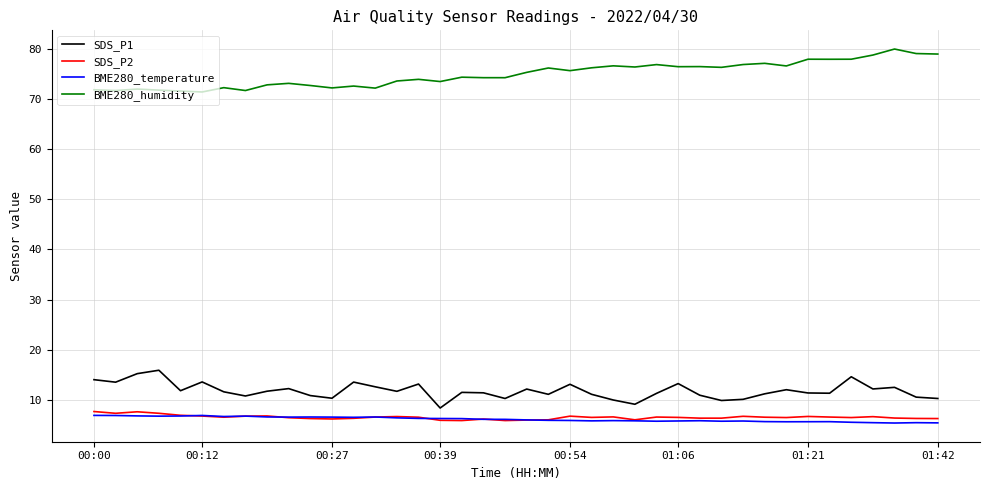

Which series has the widest spread of values?

BME280_humidity